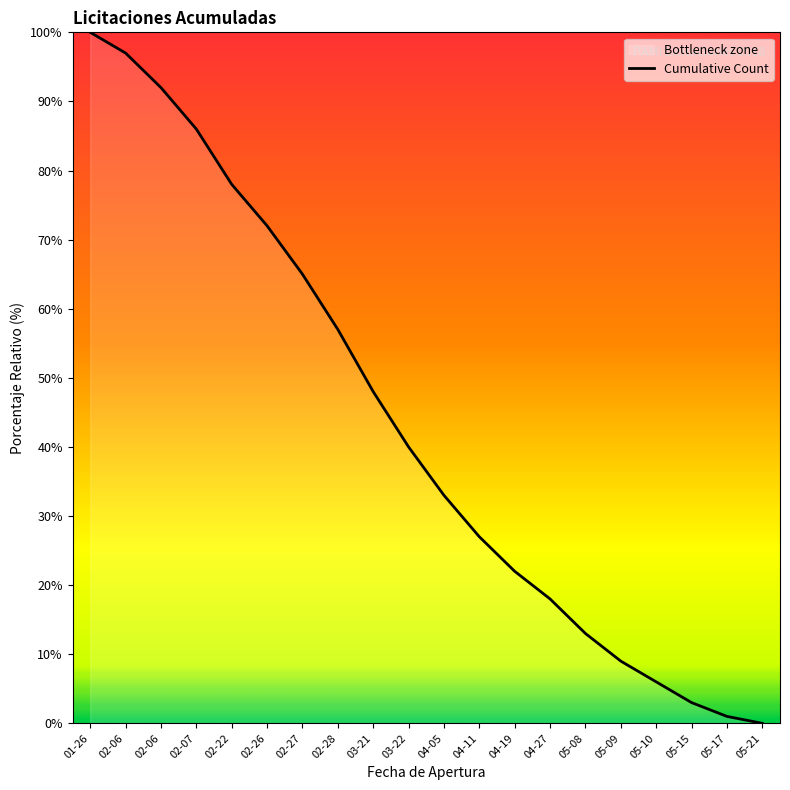

True or false: there are more than 0 points higher than both neighbors.

False